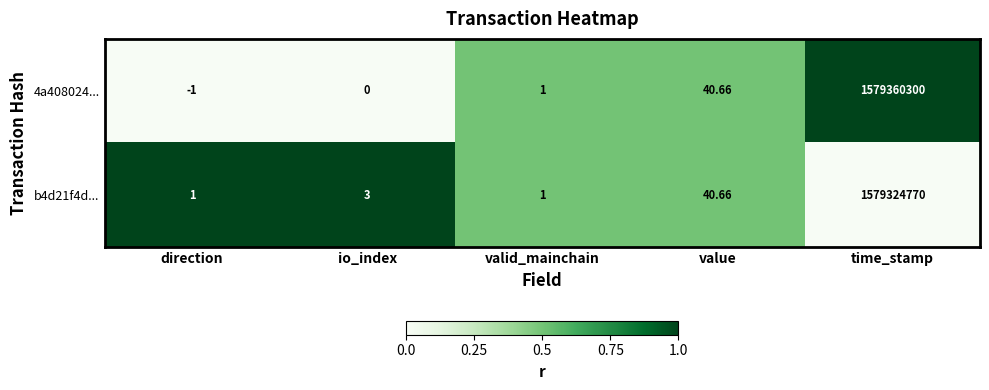

Is it true that 4a408024... equals 0.8 at value?

False